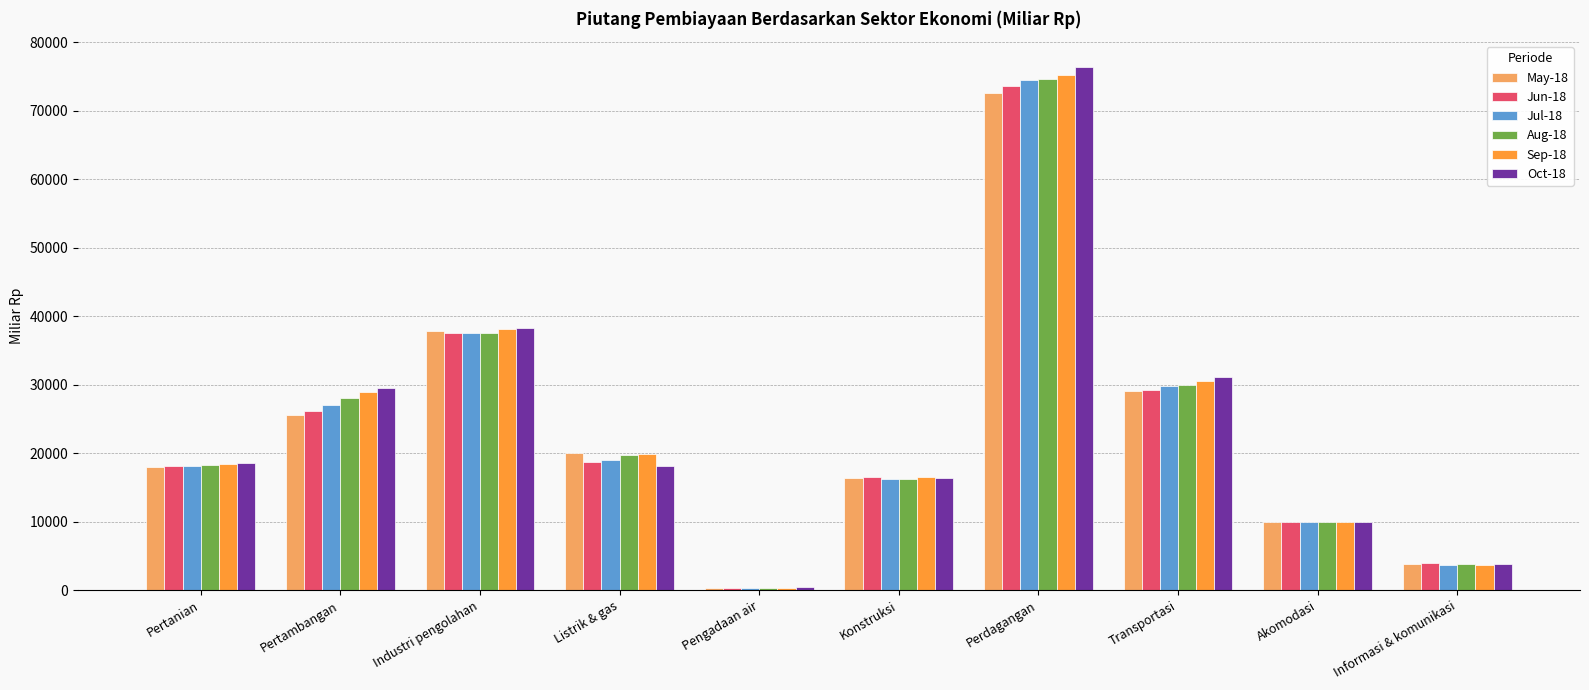

At which category does the chart reach its minimum across all series?

Pengadaan air